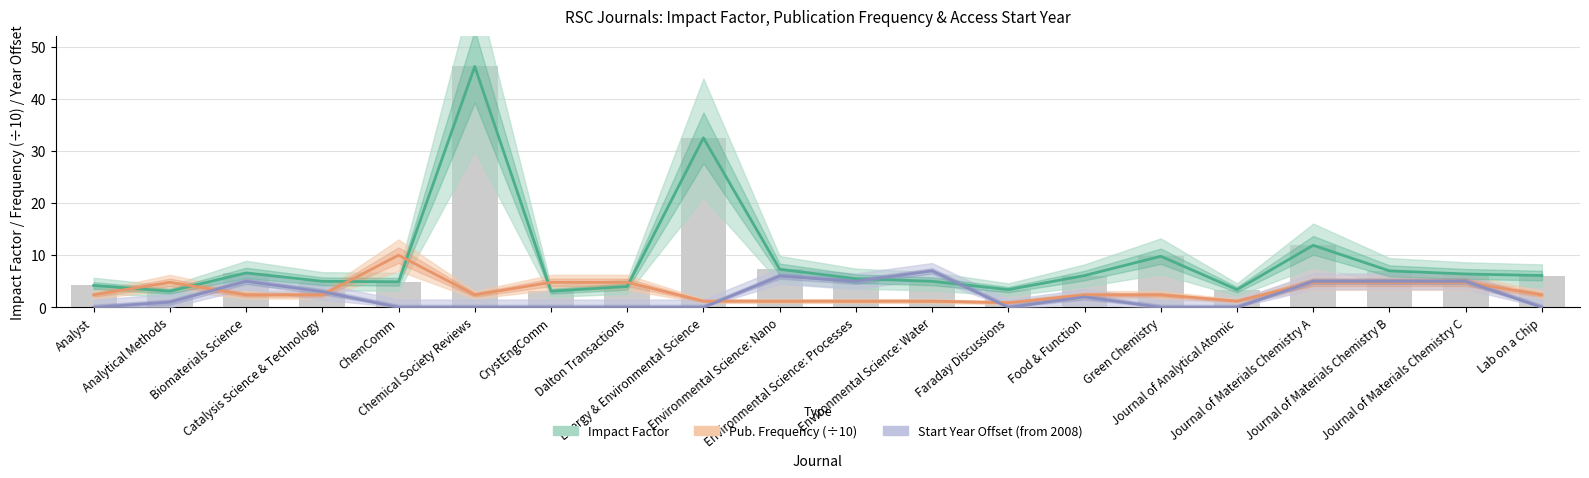

What is the sum of all Pub. Frequency (÷10) values?

62.5